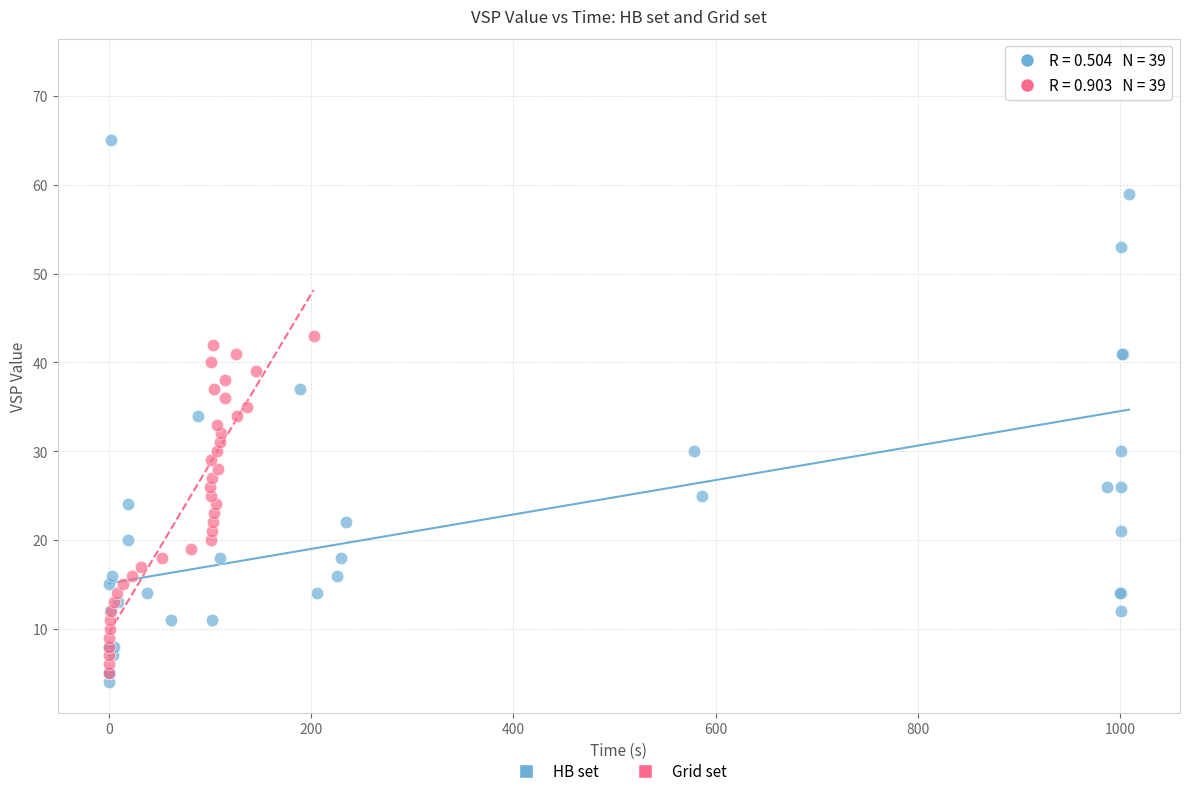

Which series reaches the minimum Y coordinate?

HB set